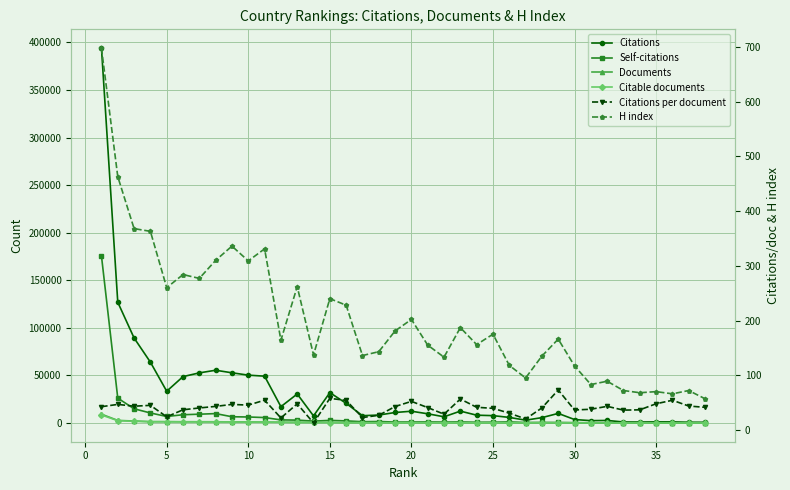

What is the value of the Citable documents point at the 24th from the left?

178.0